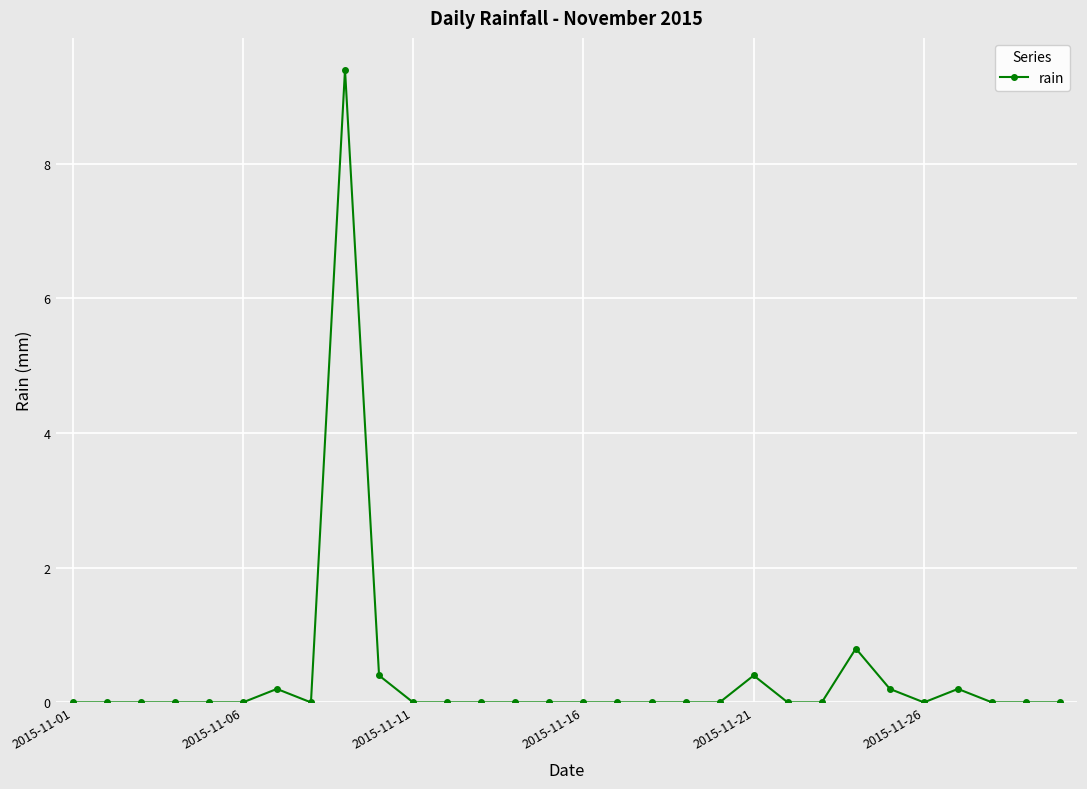

What is the maximum value shown in the chart?

9.4